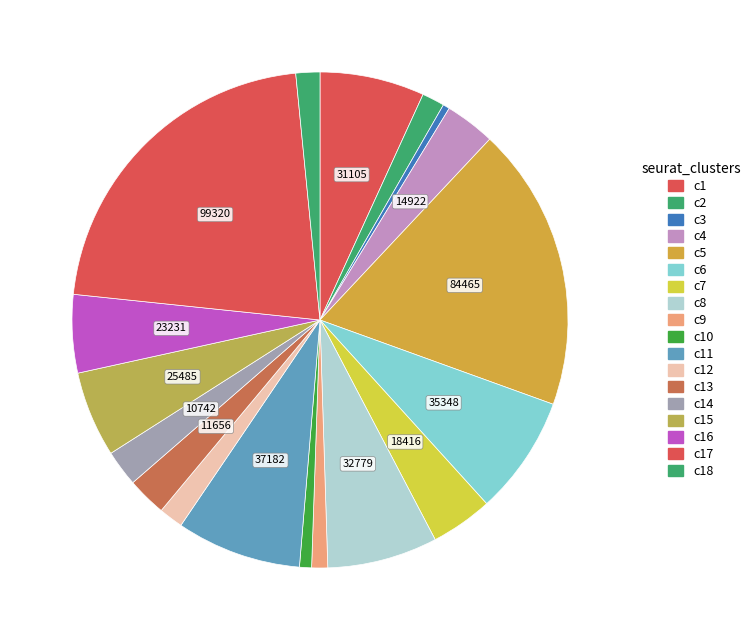

How many segments does this pie chart have?

18